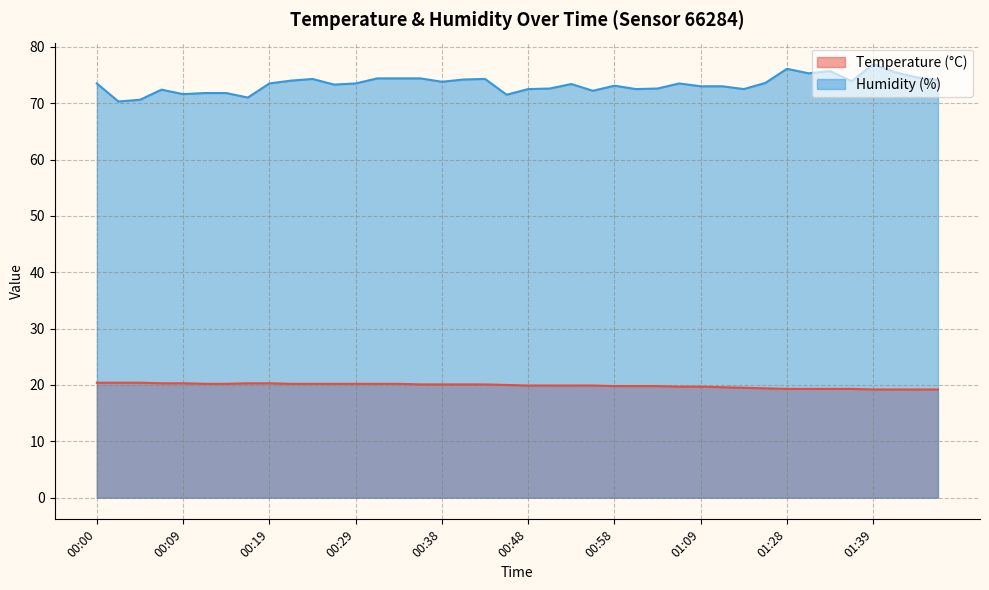

Reading left to right, transcribe all the data shown in this chart.

Temperature (°C): 00:00=20.4	00:02=20.4	00:04=20.4	00:07=20.3	00:09=20.3	00:12=20.2	00:14=20.2	00:17=20.3	00:19=20.3	00:21=20.2	00:24=20.2	00:26=20.2	00:29=20.2	00:31=20.2	00:34=20.2	00:36=20.1	00:38=20.1	00:41=20.1	00:43=20.1	00:46=20.0	00:48=19.9	00:51=19.9	00:53=19.9	00:56=19.9	00:58=19.8	01:00=19.8	01:03=19.8	01:06=19.7	01:09=19.7	01:11=19.6	01:14=19.5	01:19=19.4	01:28=19.3	01:31=19.3	01:34=19.3	01:36=19.3	01:39=19.2	01:41=19.2	01:44=19.2	01:46=19.2
Humidity (%): 00:00=73.5	00:02=70.3	00:04=70.6	00:07=72.4	00:09=71.6	00:12=71.8	00:14=71.8	00:17=71.0	00:19=73.5	00:21=74.0	00:24=74.3	00:26=73.3	00:29=73.5	00:31=74.4	00:34=74.4	00:36=74.4	00:38=73.8	00:41=74.2	00:43=74.3	00:46=71.5	00:48=72.5	00:51=72.6	00:53=73.4	00:56=72.2	00:58=73.1	01:00=72.5	01:03=72.6	01:06=73.5	01:09=73.0	01:11=73.0	01:14=72.5	01:19=73.6	01:28=76.1	01:31=75.3	01:34=75.7	01:36=73.9	01:39=76.9	01:41=75.5	01:44=74.6	01:46=74.1